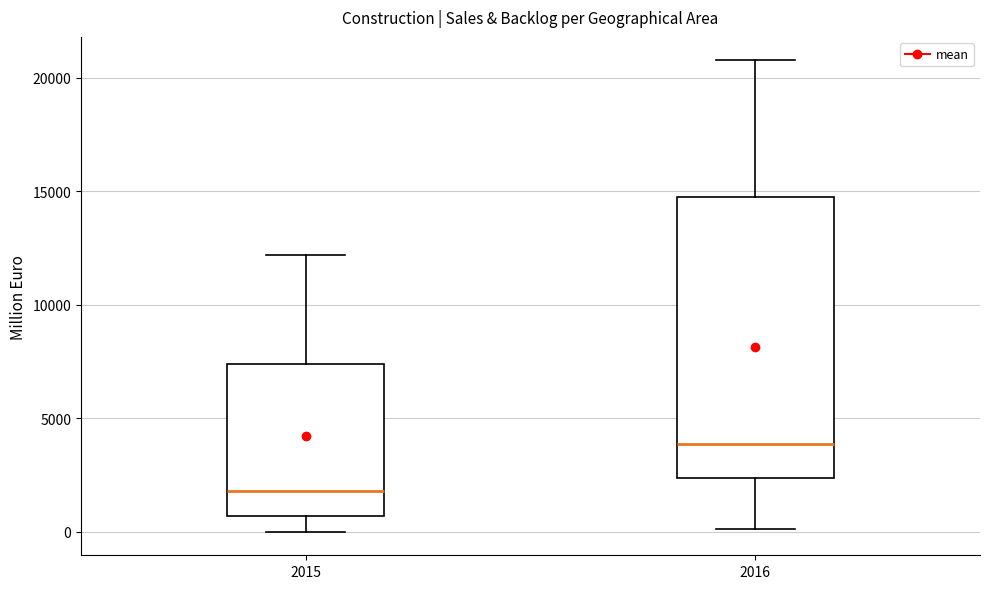

Where does the lower whisker of the box at x = 2016 end on the y-axis? The values are not printed on the chart, so give them approximately, as read against the axis.

0